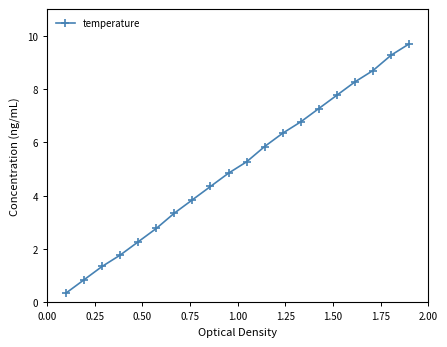

What is the value of the 18th point from the left?

8.7